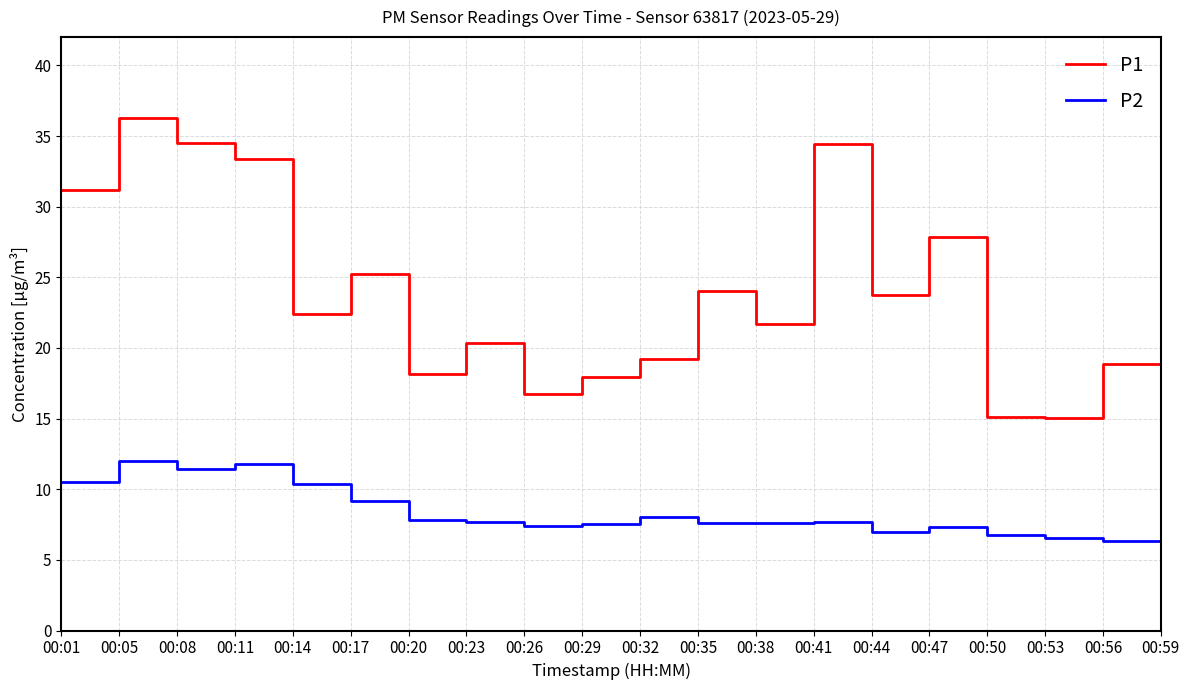

True or false: P1 and P2 intersect in this chart.

False